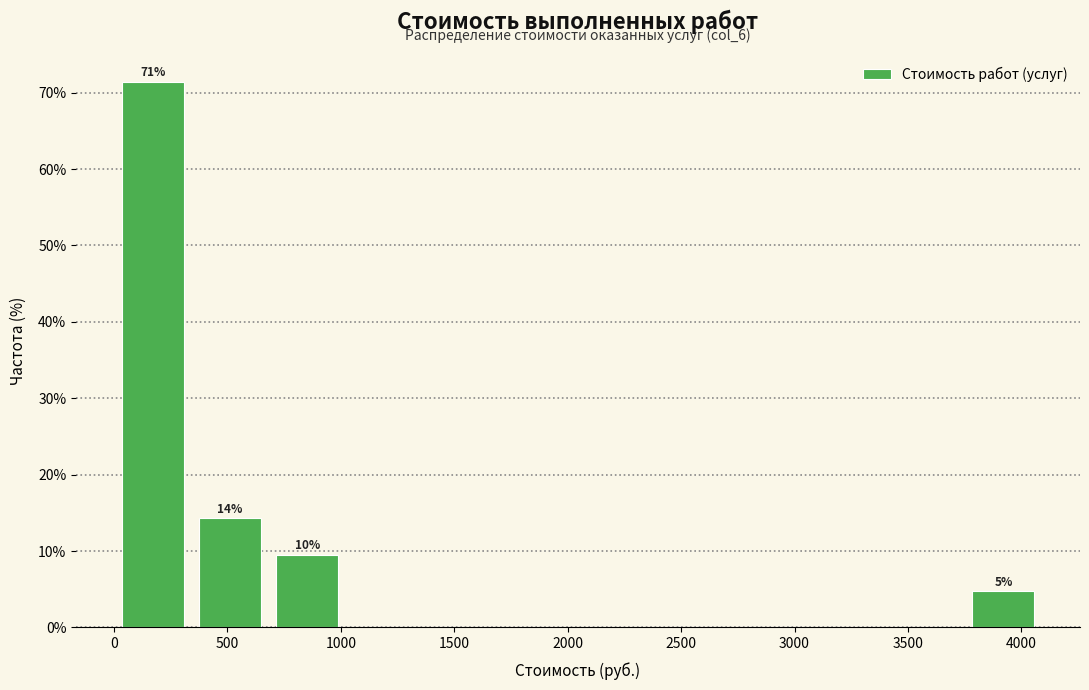

Over which range of the x-axis is the bar tallest?

0 to 350